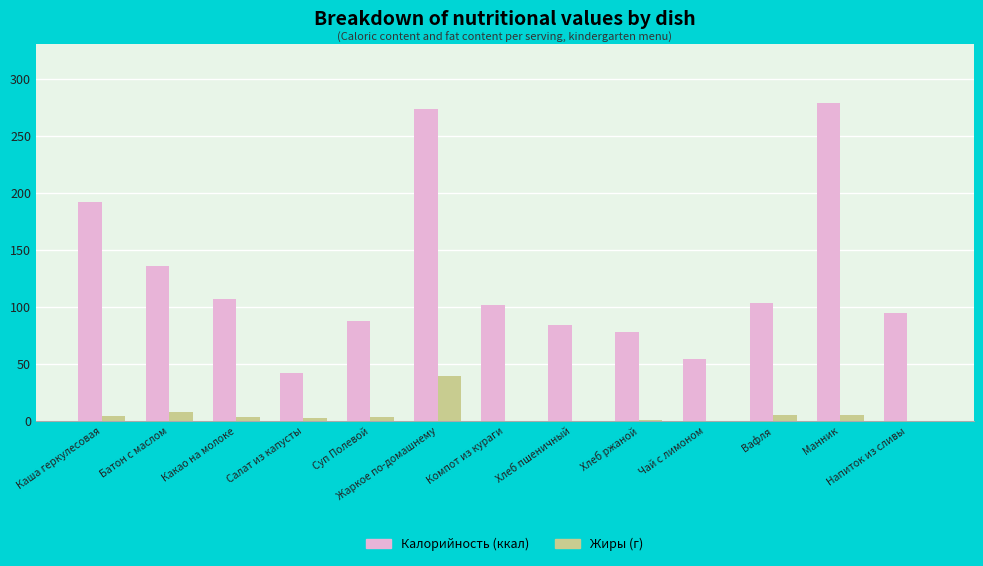

What is the highest value of the Калорийность (ккал) series?

278.8